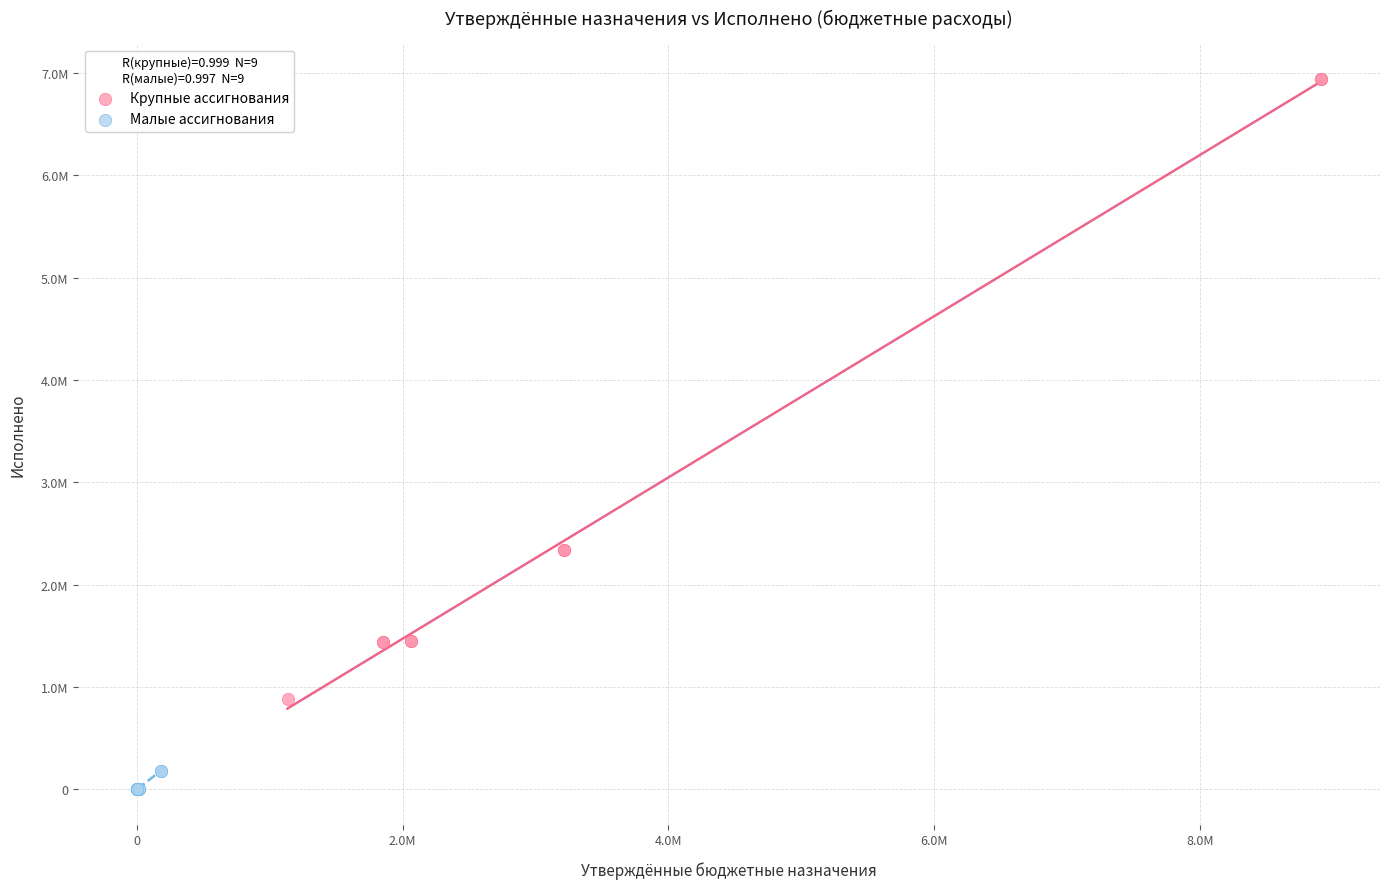

What are all the series names shown in the legend?

Крупные ассигнования, Малые ассигнования